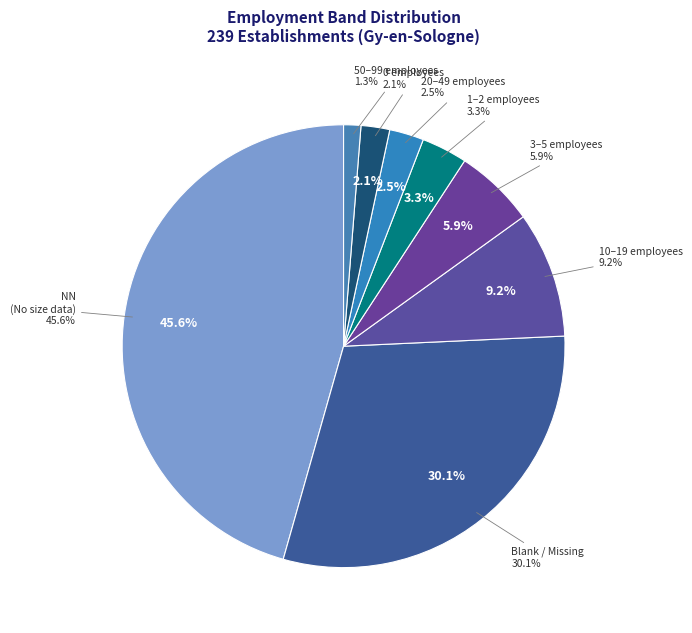

Does NN account for over 50% of the chart?

No